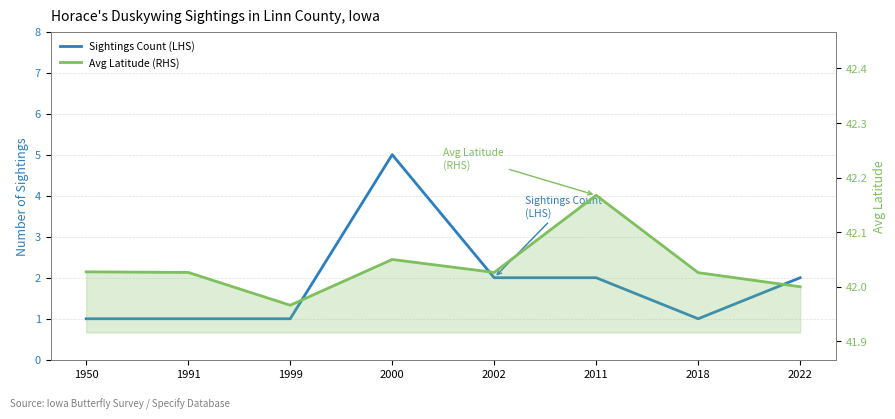

Does the chart display data point markers on the line(s)?

No